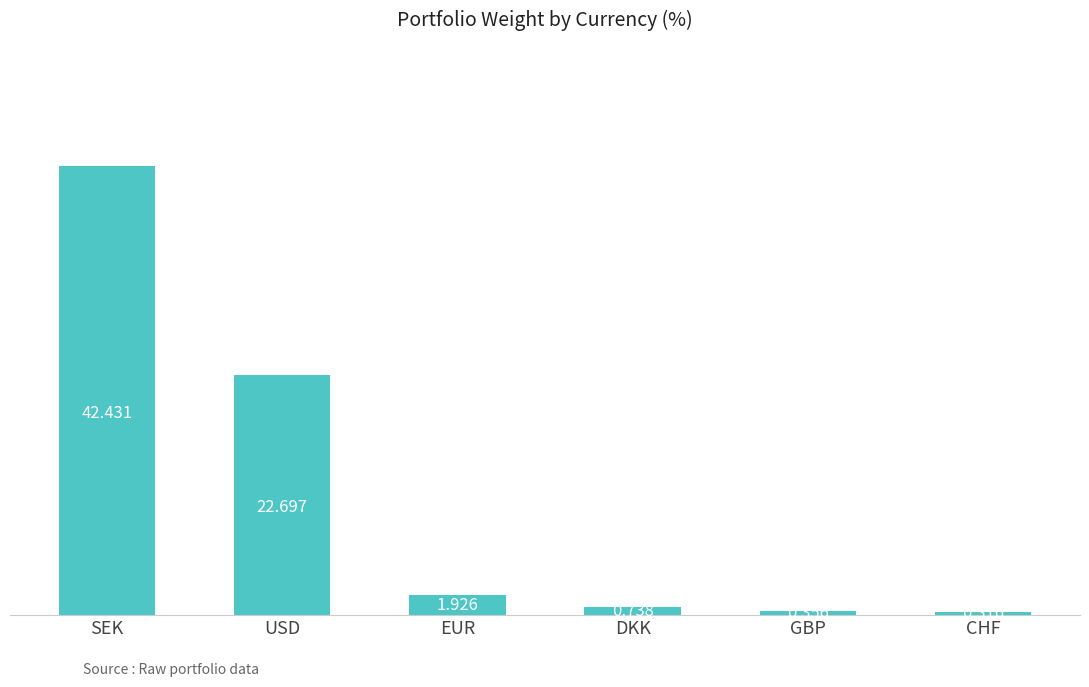

Is it true that the value at SEK is 55.7?

False